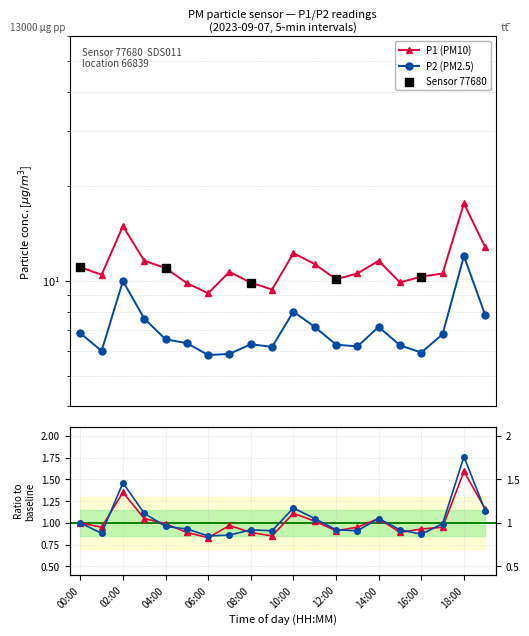

At how many categories does at least one series exceed 7?

20